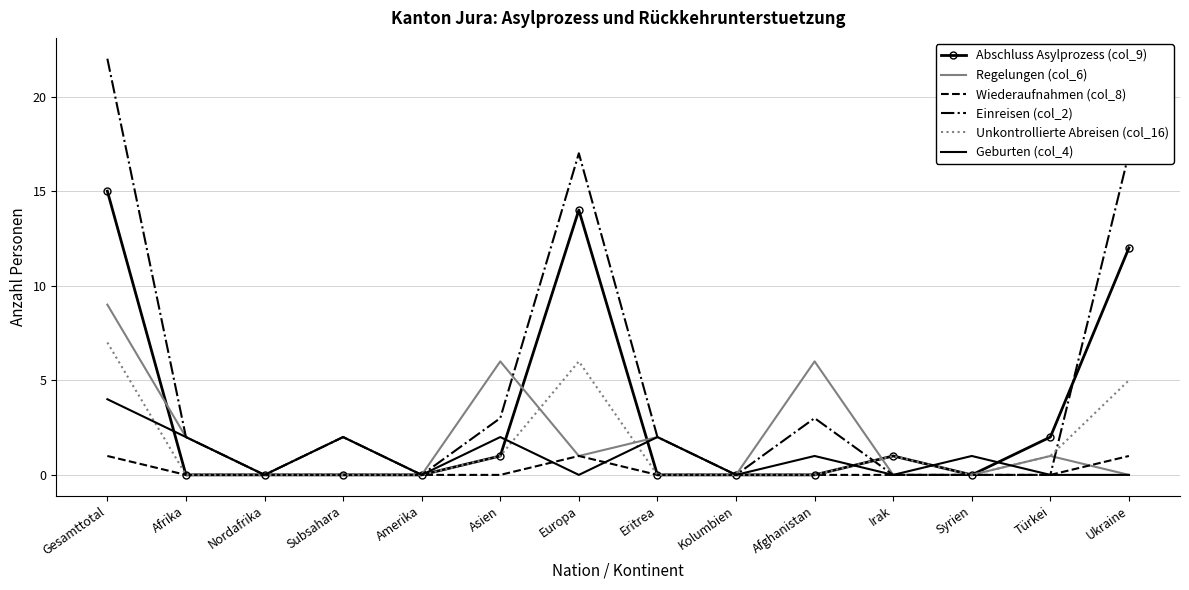

What is the highest value of the Wiederaufnahmen (col_8) series?

1